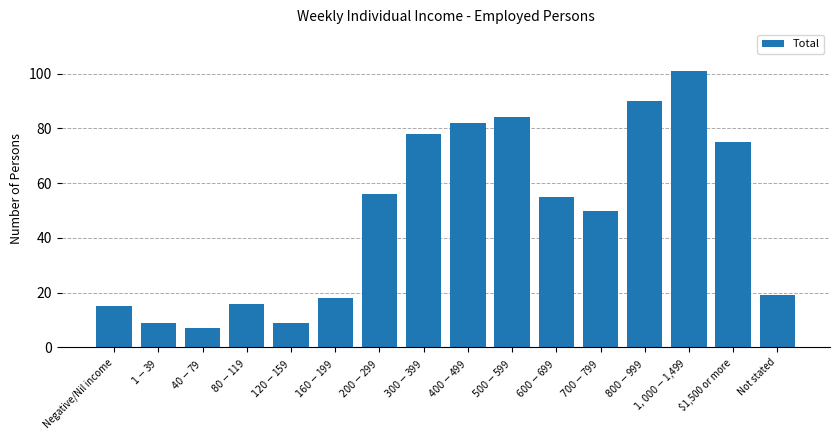

What is the change in value from $40-$79 to Not stated?

+12